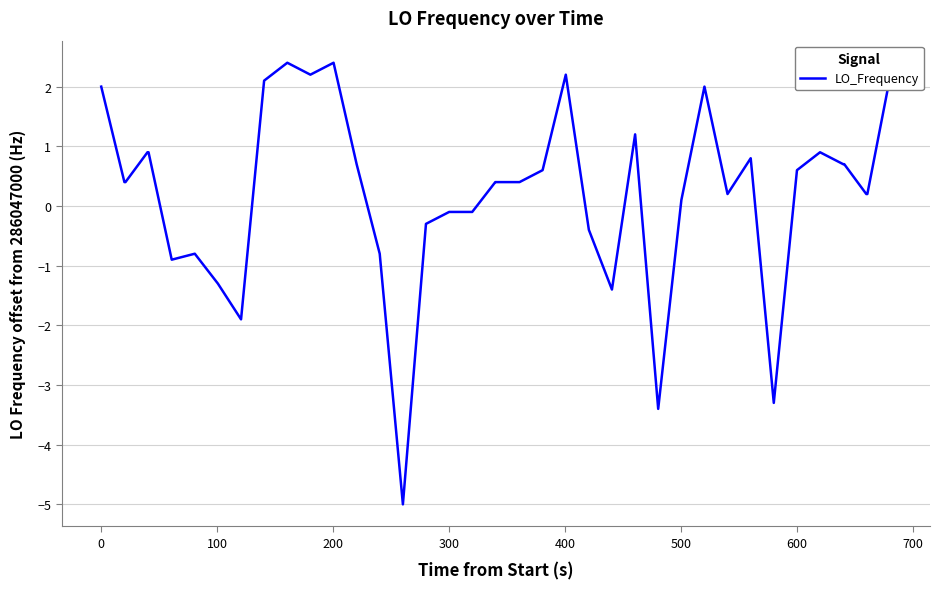

What is the difference between the maximum and minimum values?

7.4